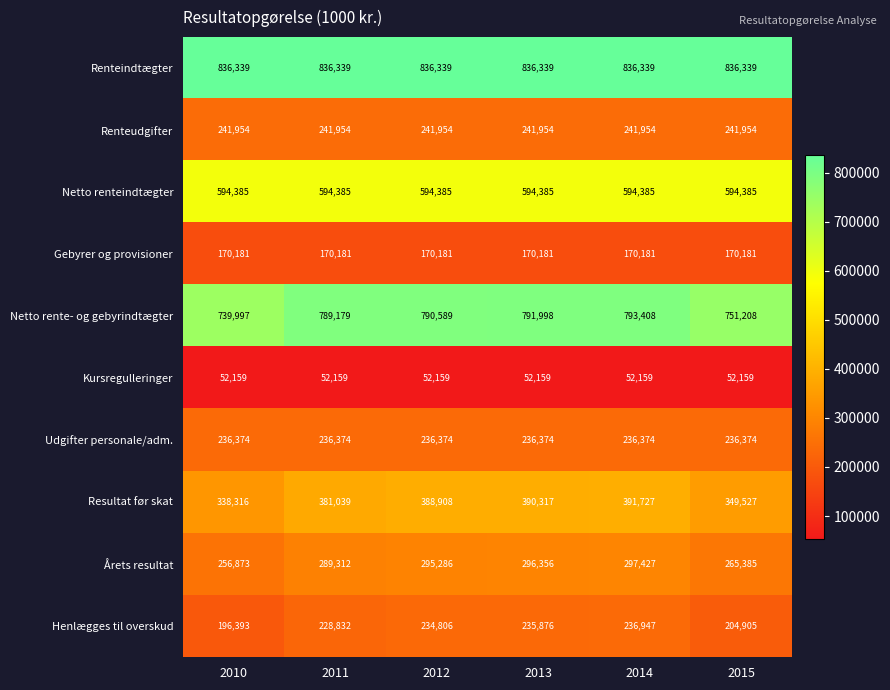

At 2010, list the series in order from smallest to largest.

Kursregulleringer, Gebyrer og provisioner, Henlægges til overskud, Udgifter personale/adm., Renteudgifter, Årets resultat, Resultat før skat, Netto renteindtægter, Netto rente- og gebyrindtægter, Renteindtægter